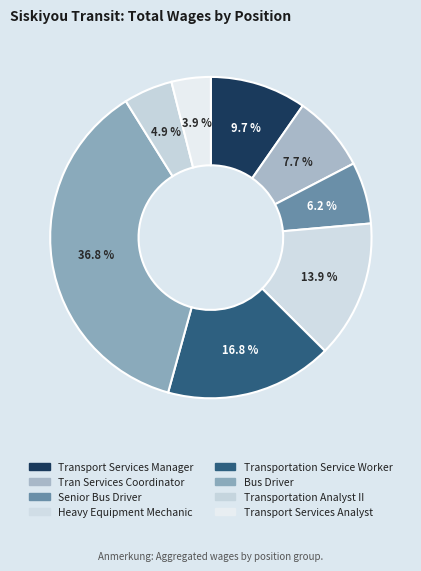

What is the change in value from Tran Services Coordinator to Senior Bus Driver?

-10239